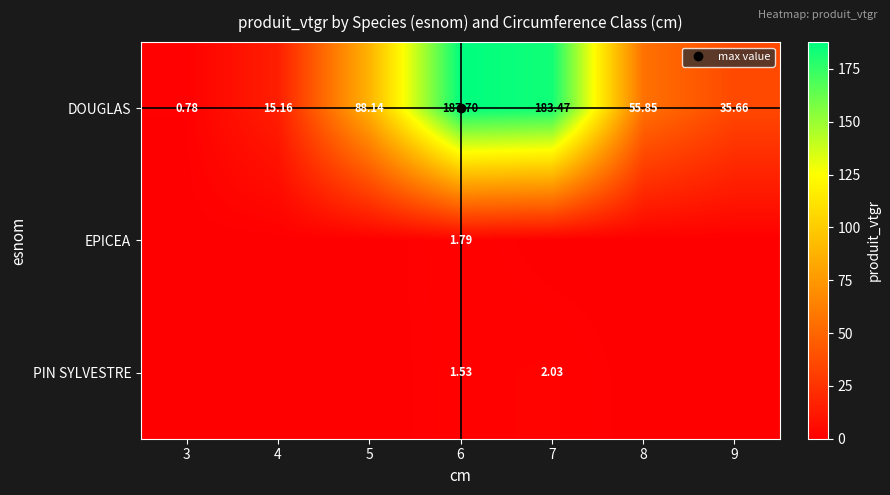

List the series in order of their peak value, highest first.

DOUGLAS, PIN SYLVESTRE, EPICEA